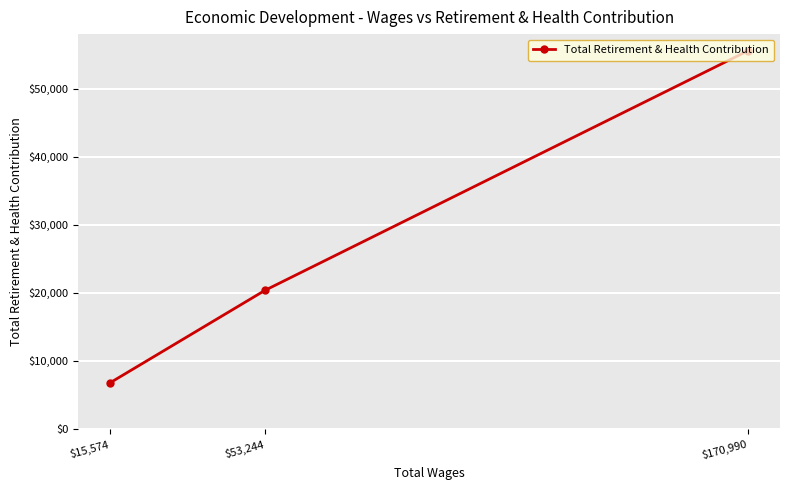

What is the smallest value displayed?

6814